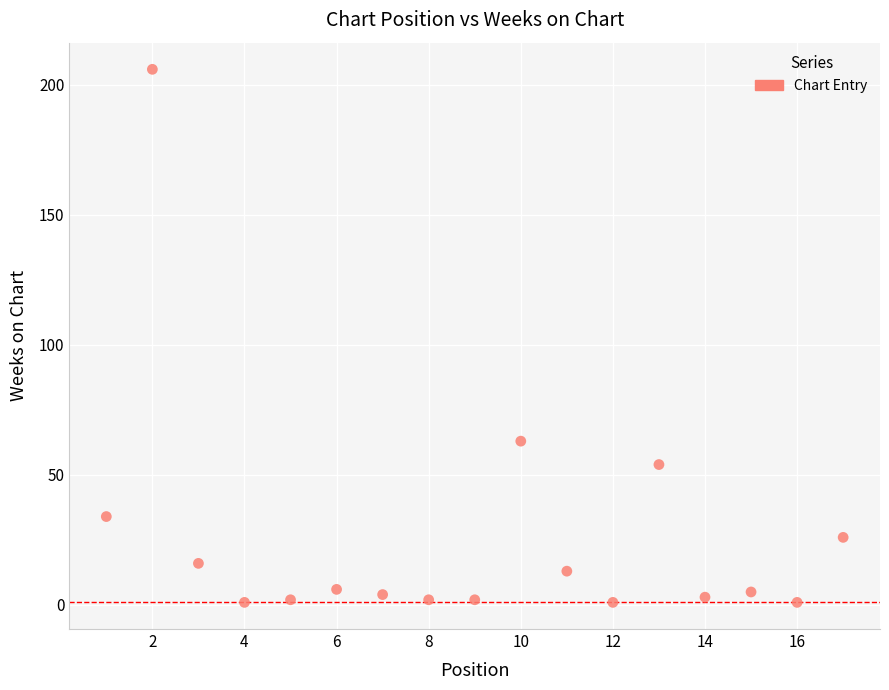

What is the range of Y values (max minus min)?

205